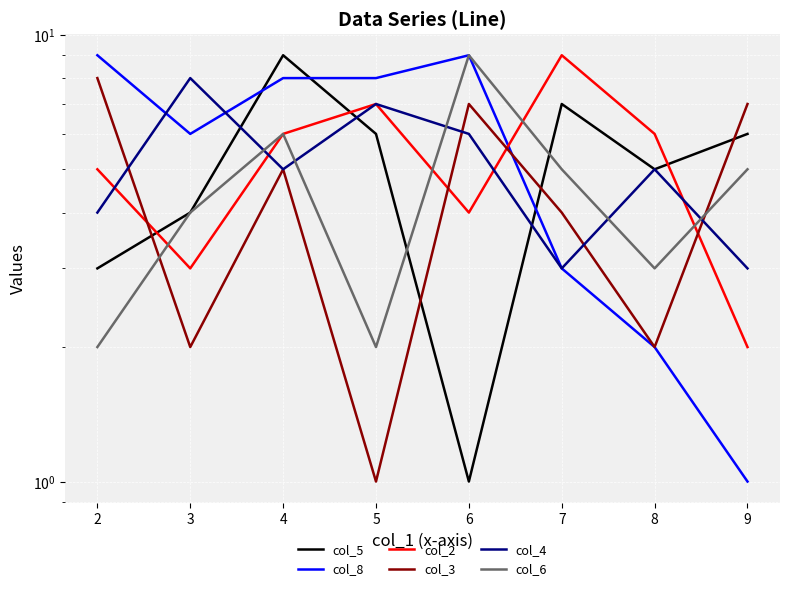

What is the maximum value shown in the chart?

9